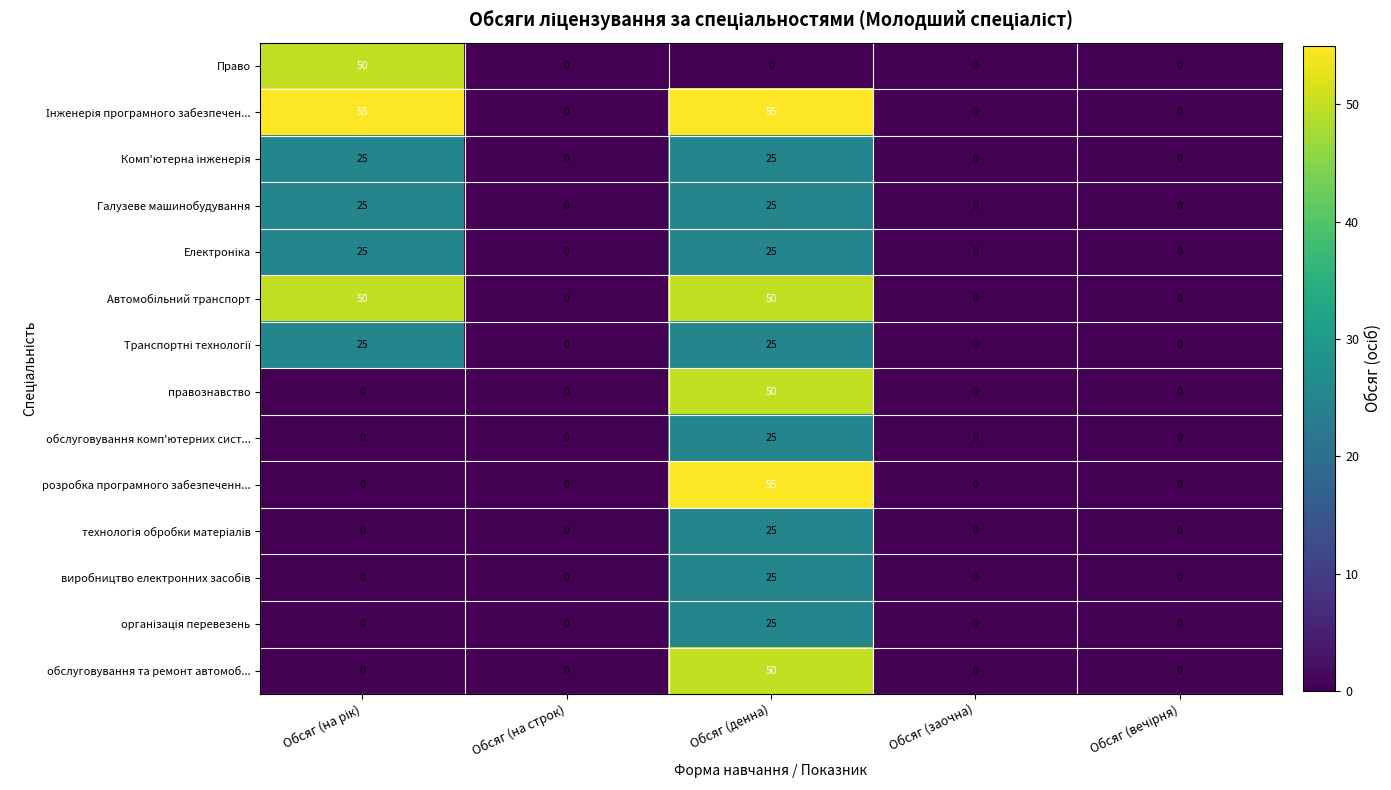

What is the approximate value of обслуговування та ремонт автомоб... at Обсяг (денна), to the nearest 10?

50